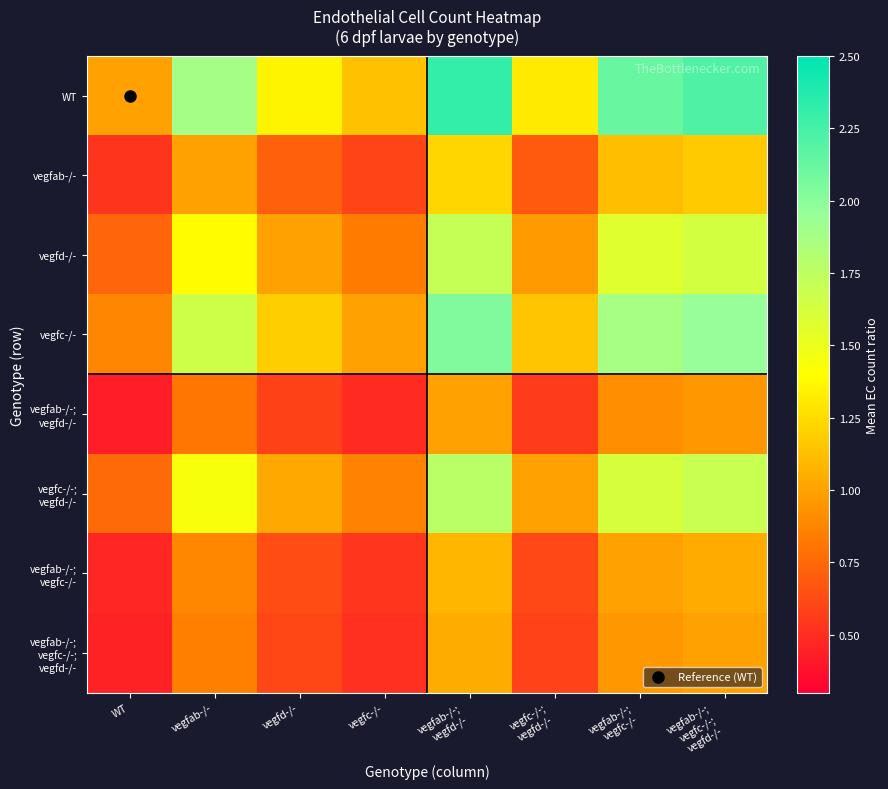

Which series has the largest total across all categories?

WT